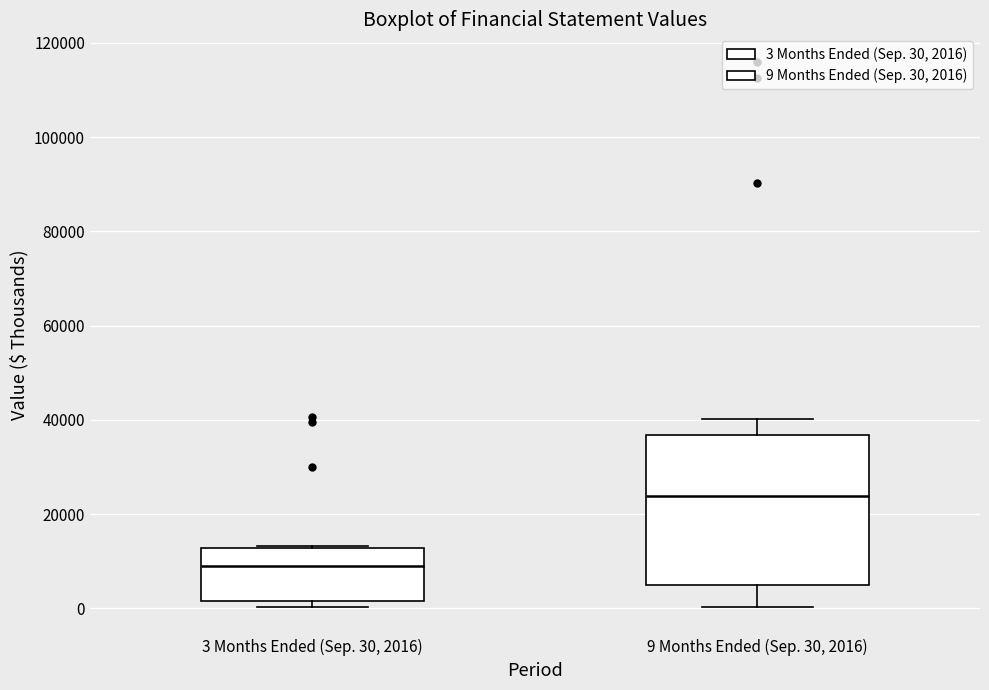

Which box has the lowest median line?

3 Months Ended (Sep. 30, 2016)